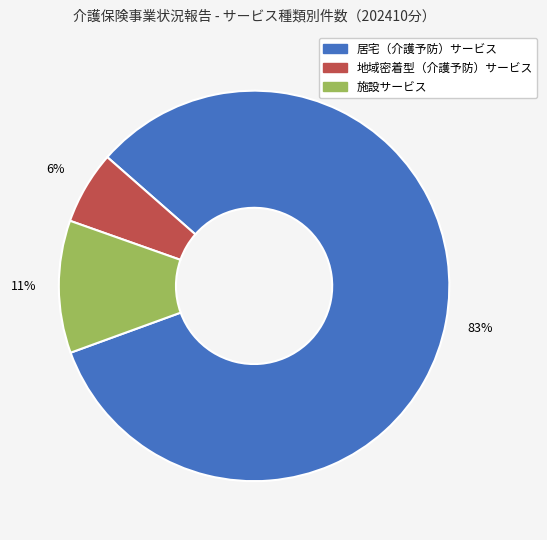

Rank the categories by value from highest to lowest.

居宅（介護予防）サービス, 施設サービス, 地域密着型（介護予防）サービス